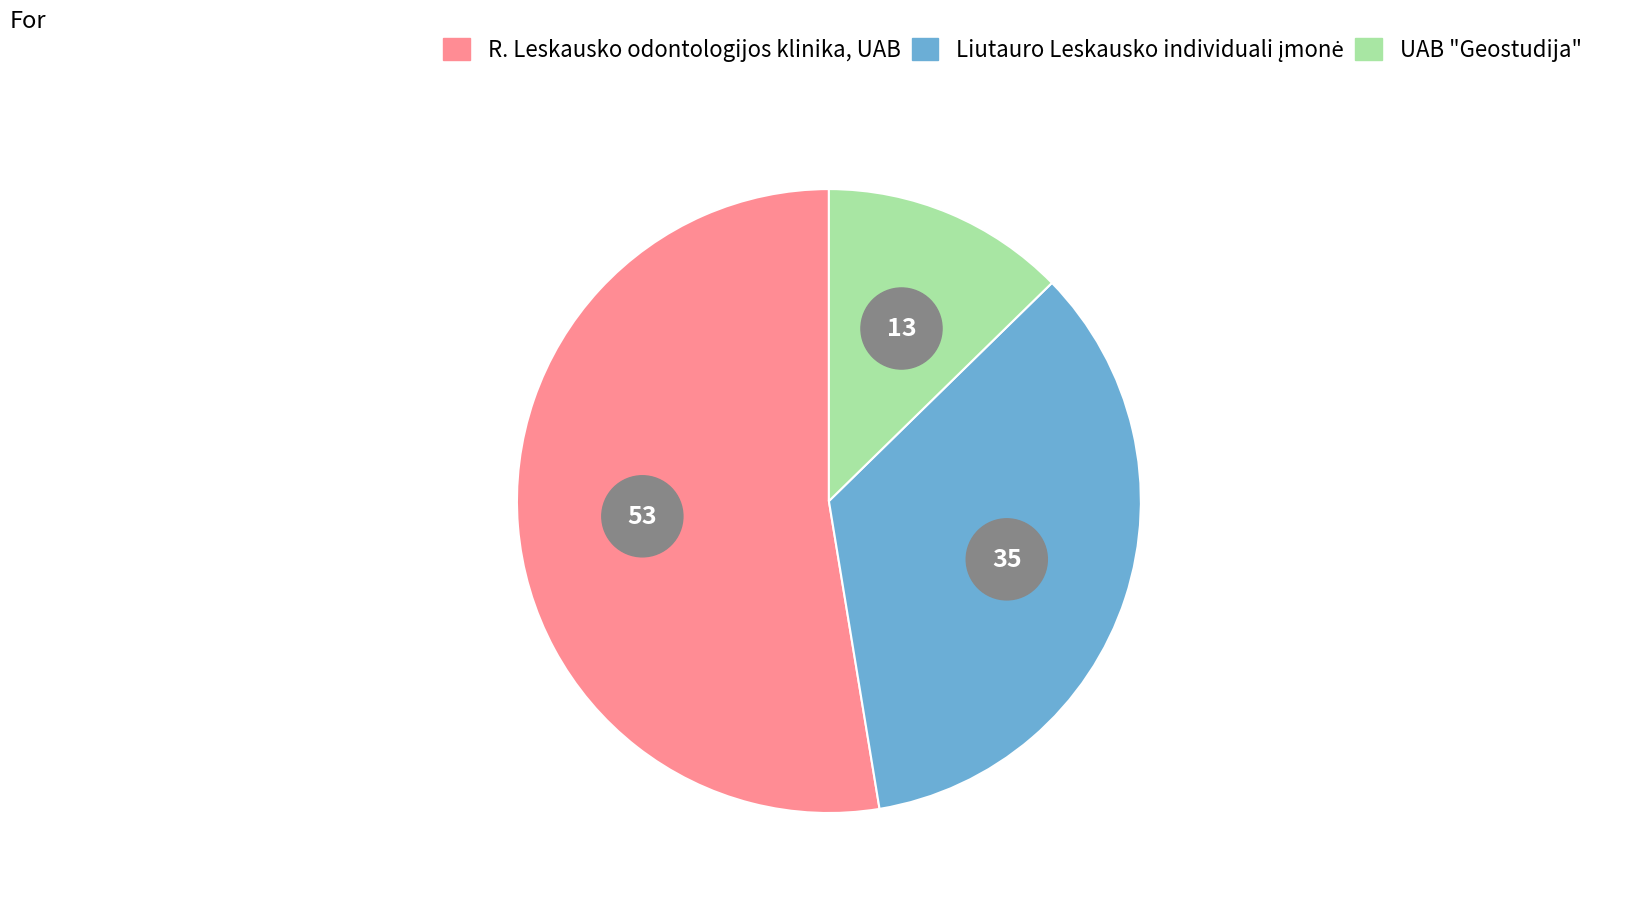

The R. Leskausko odontologijos klinika, UAB slice represents 53% of the pie. True or false?

True